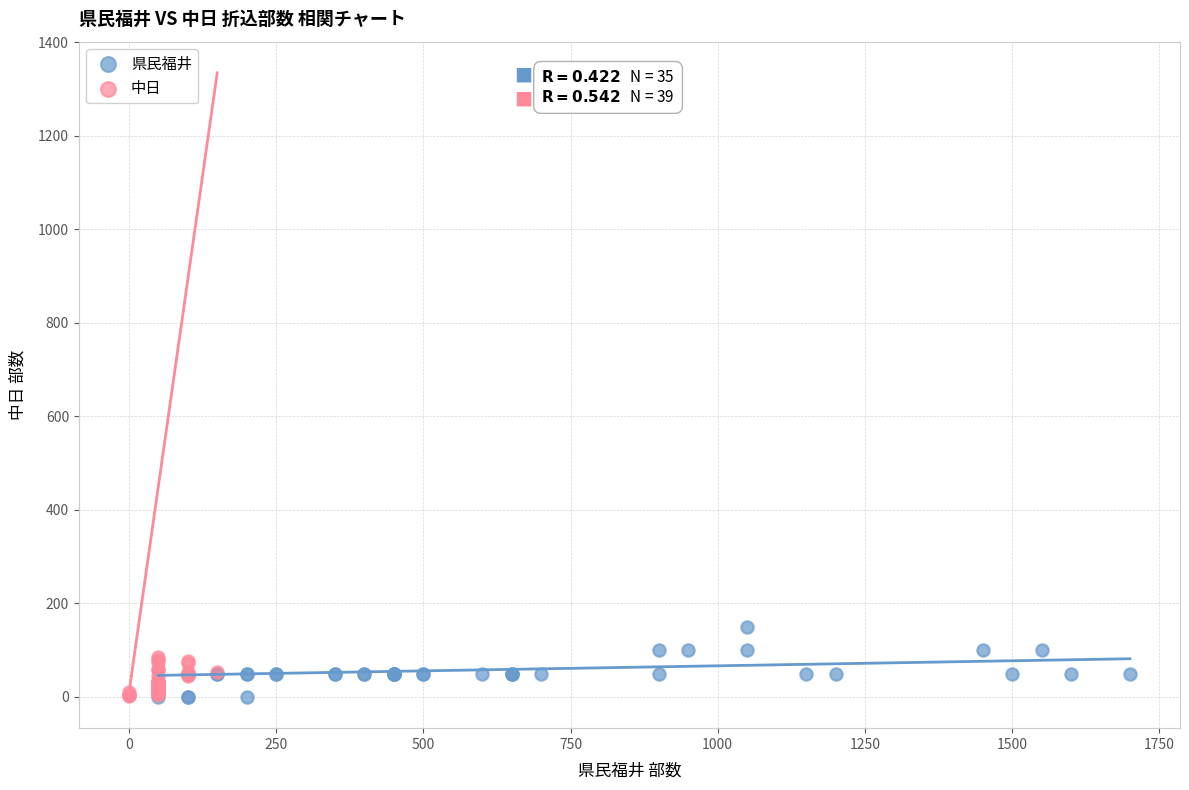

Which series reaches the maximum Y coordinate?

県民福井